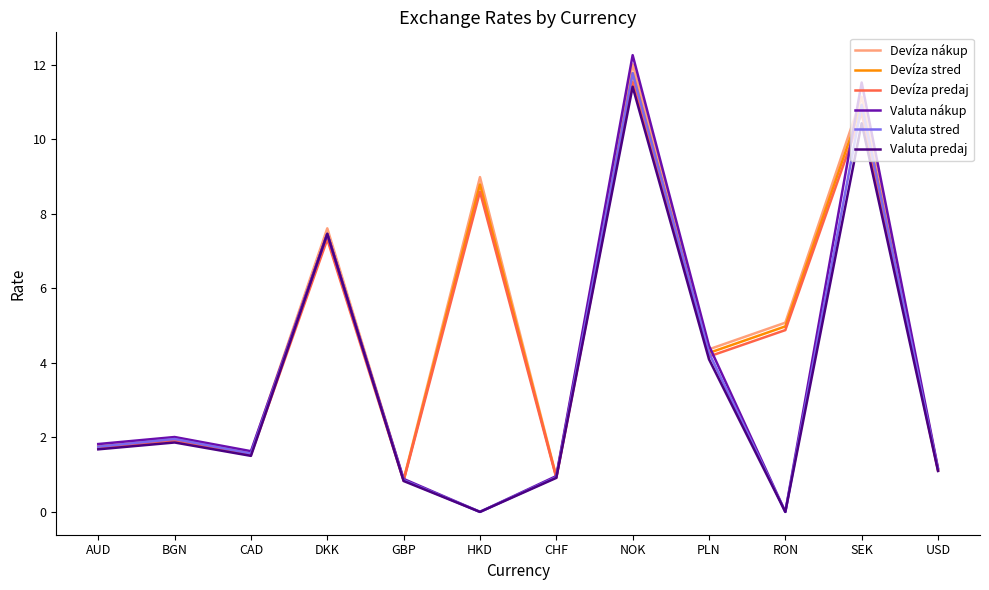

What position from the left is RON?

10